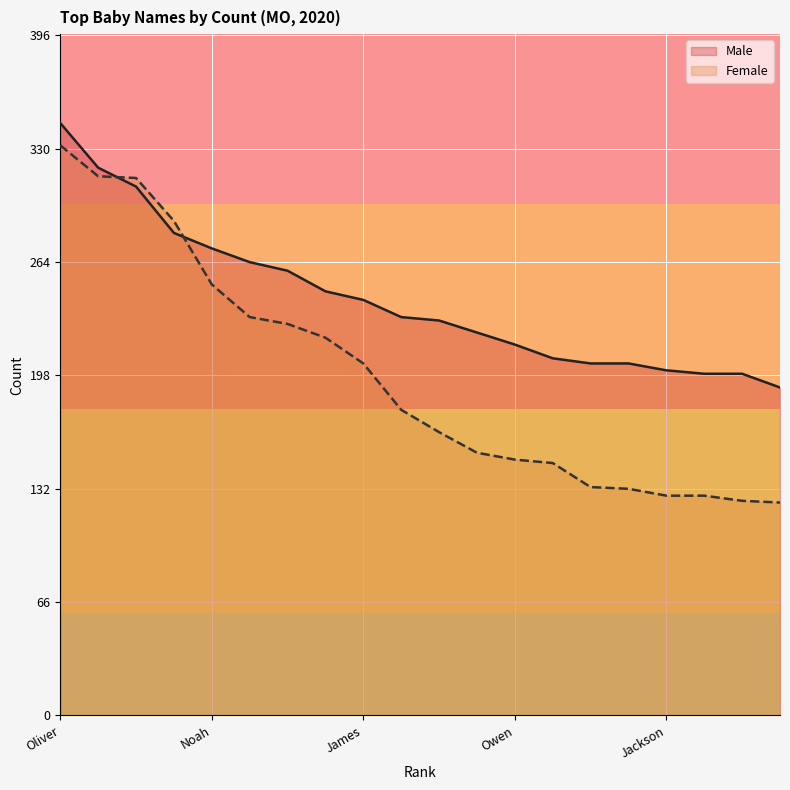

Which series has the largest total across all categories?

Male